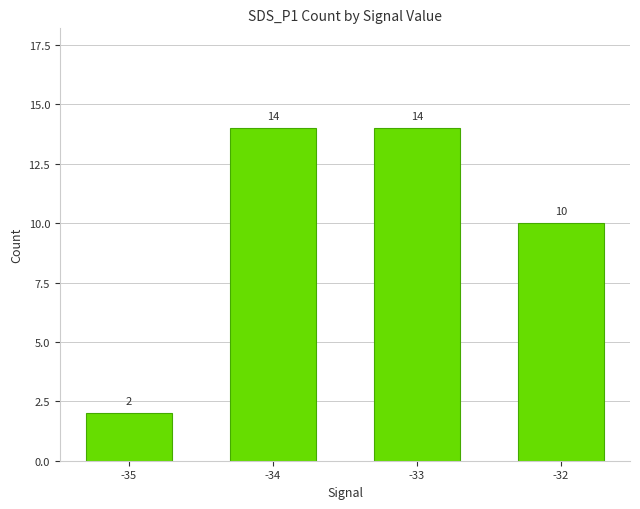

Between -32 and -34, which is larger?

-34